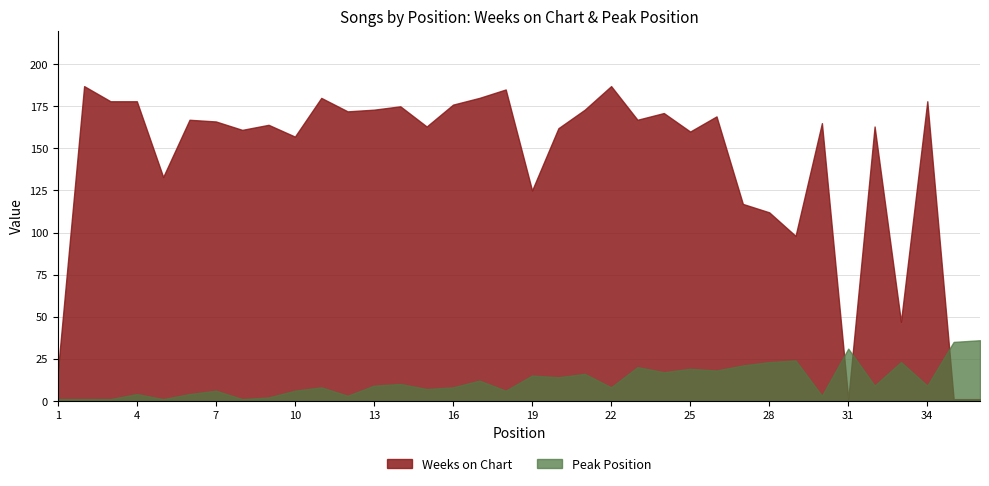

At how many categories does at least one series exceed 174?

10